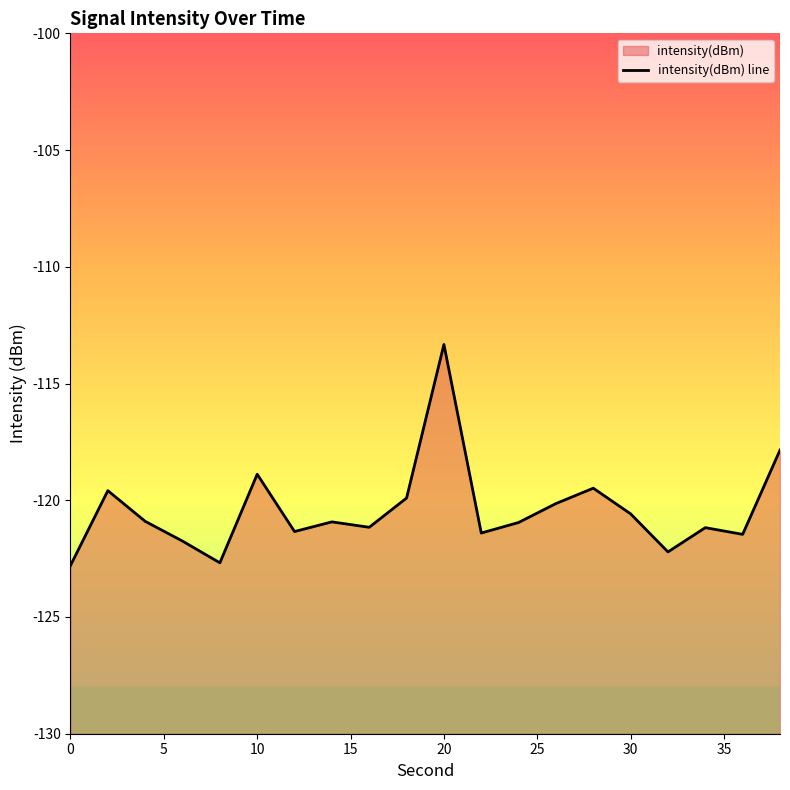

The chart shows a value of -207.4 at 5. True or false?

False